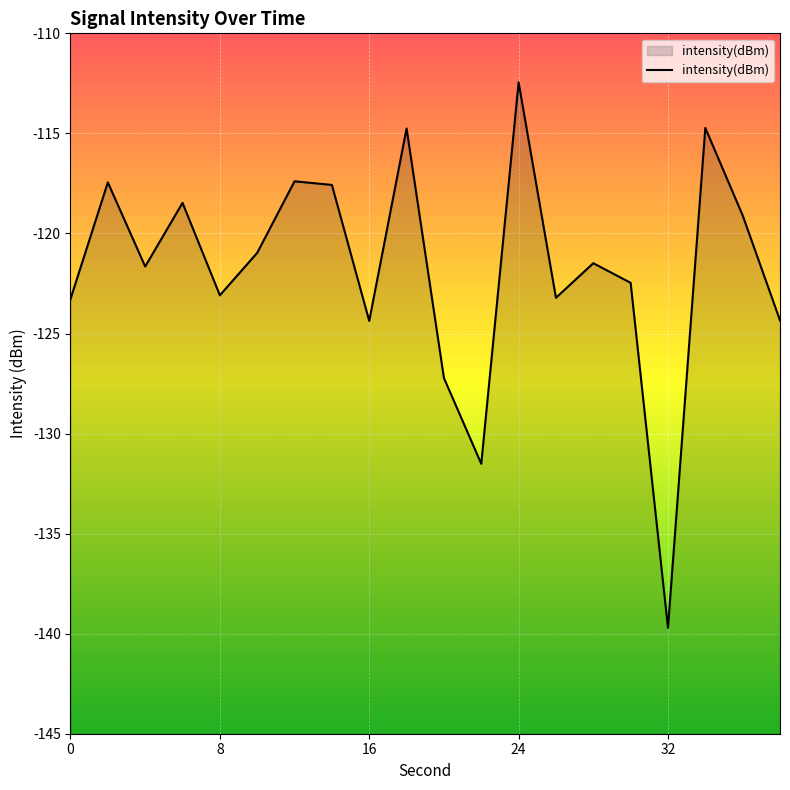

Count the number of values greater than -121.

9